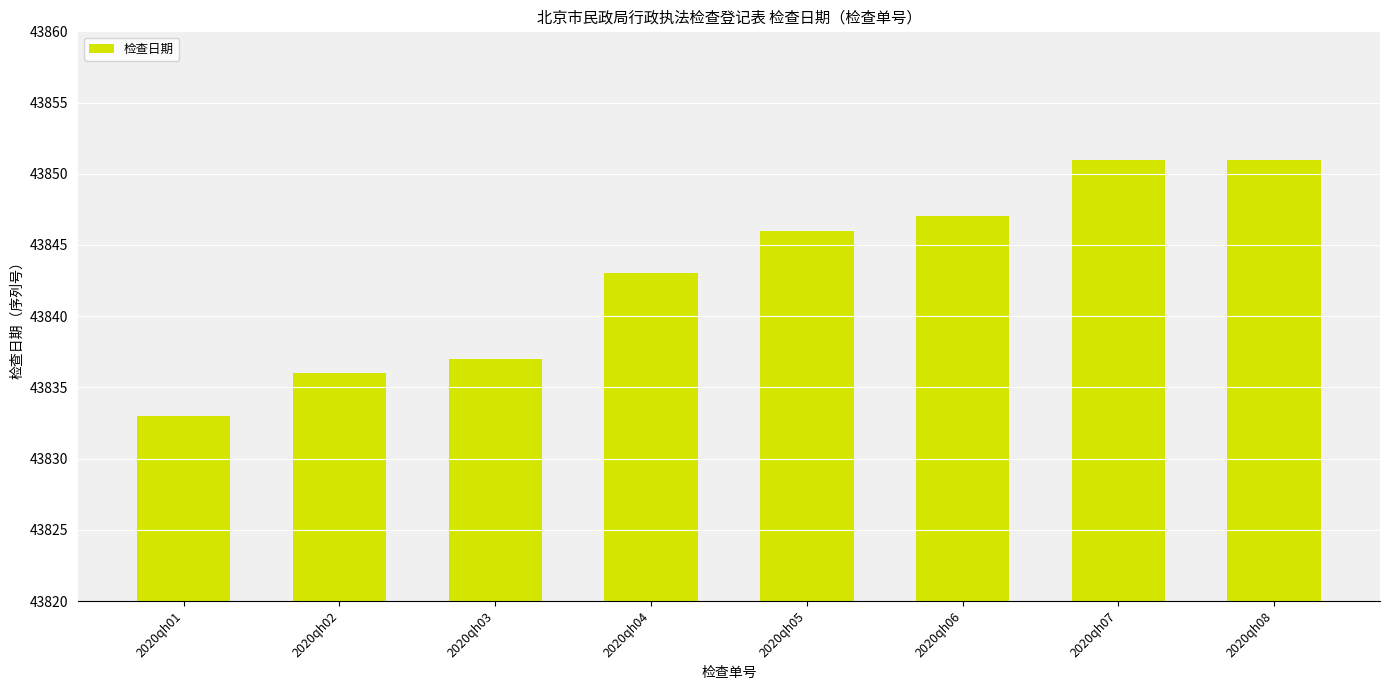

How many bars are there in total?

8